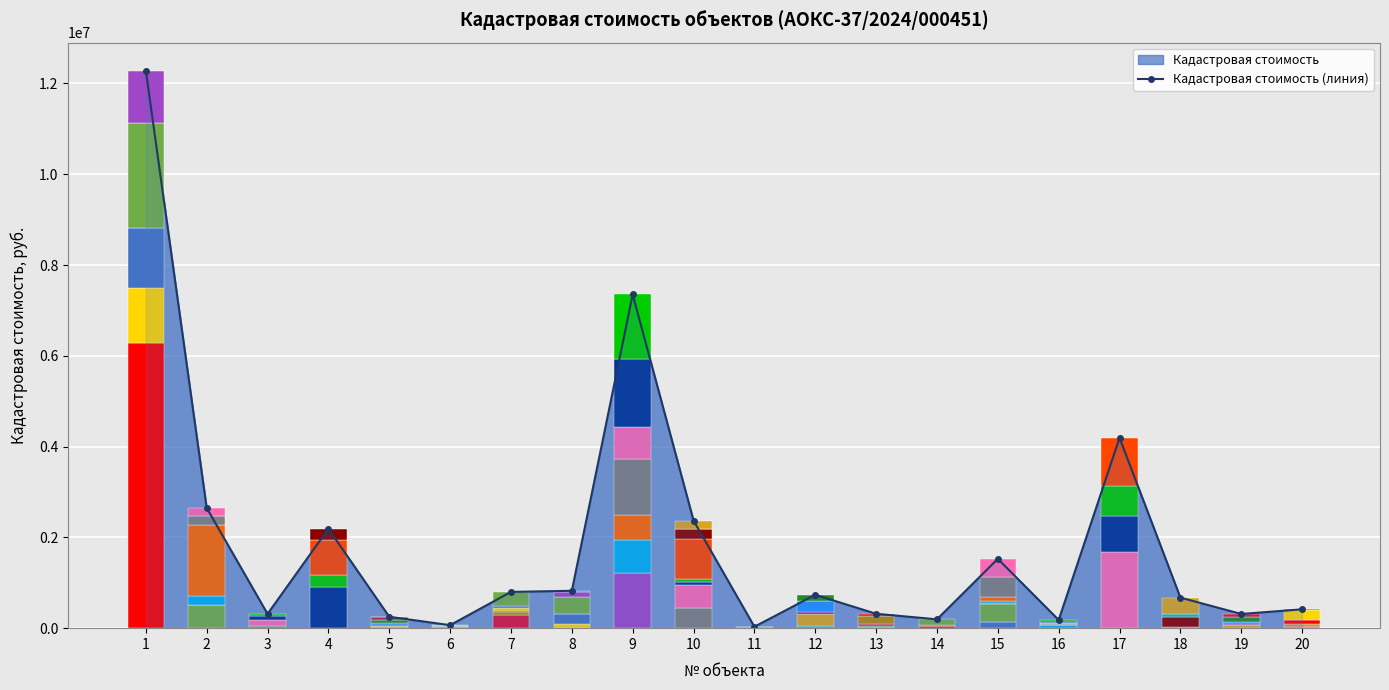

Is it true that the value at 17 is 2186335.5?

False